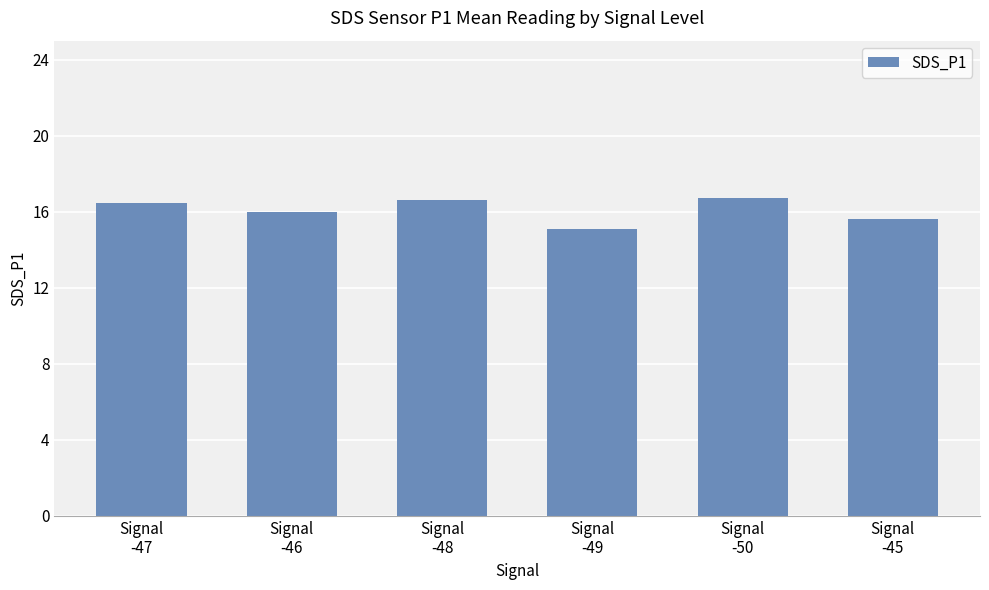

What is the sum of the values at Signal
-45 and Signal
-47?

32.1